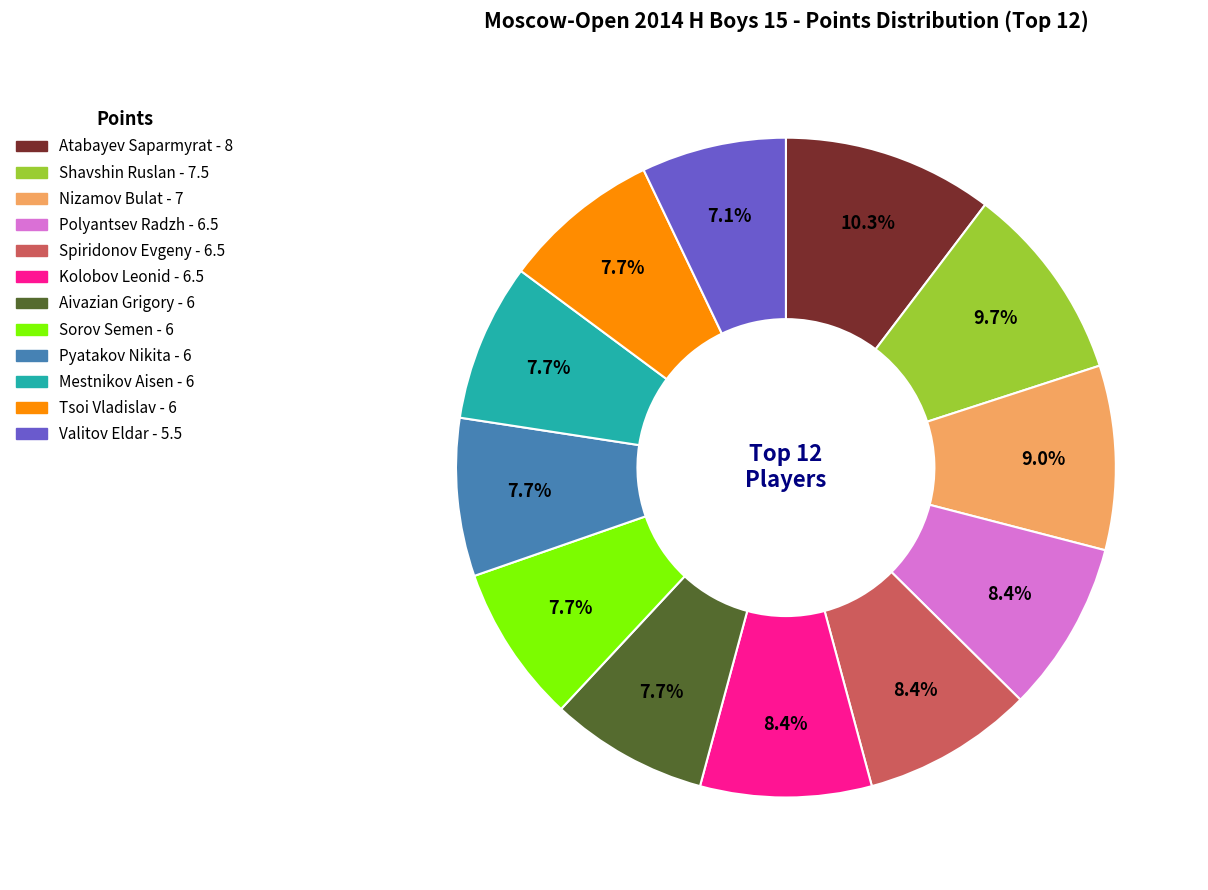

Which slice is the smallest?

Valitov Eldar